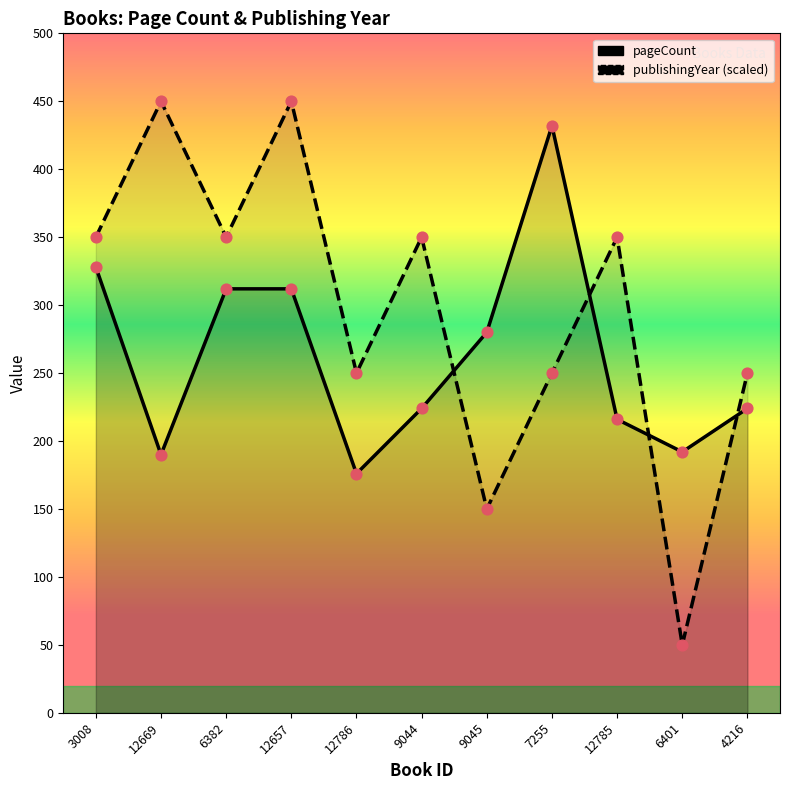

What are all the series names shown in the legend?

pageCount, publishingYear